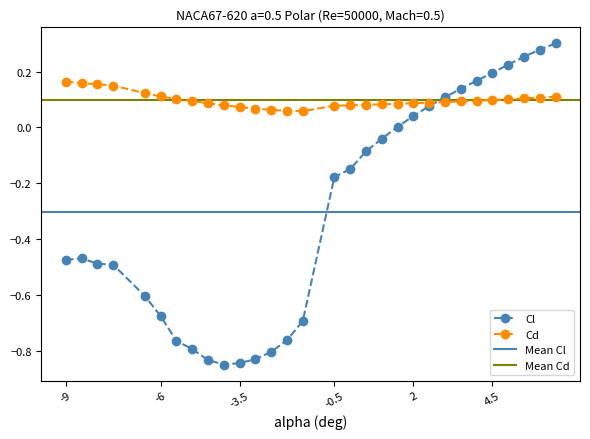

At how many categories does at least one series exceed 0?

30